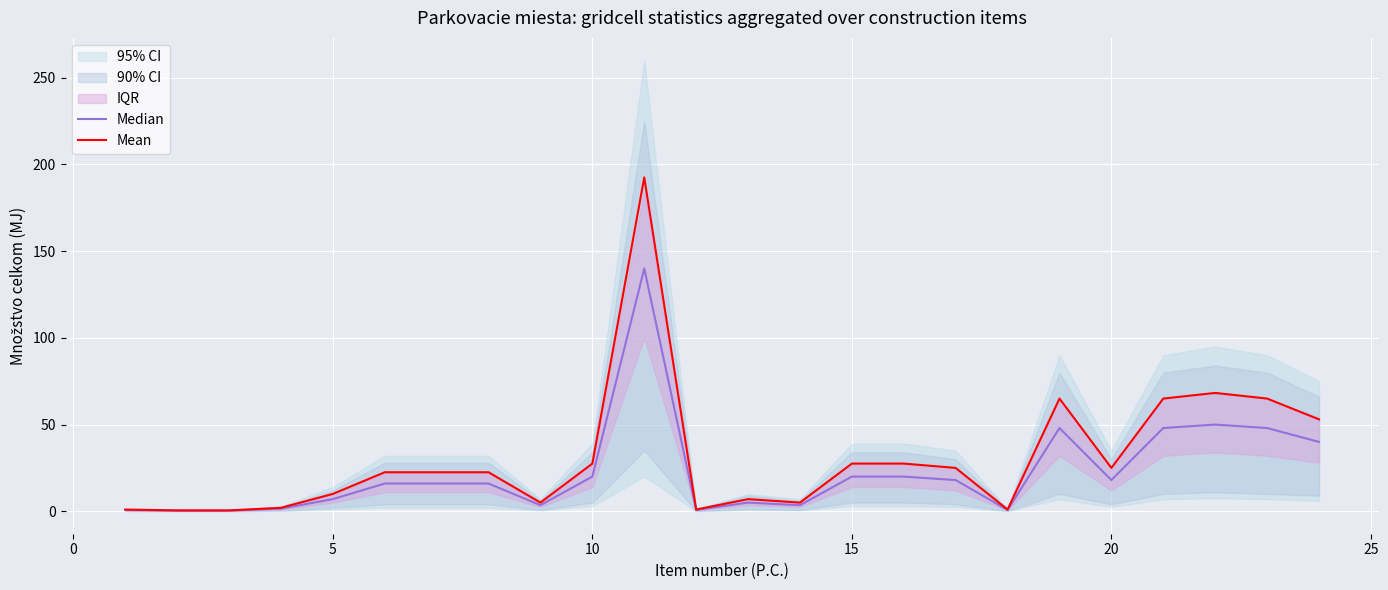

What is the maximum value for Mean?

192.5